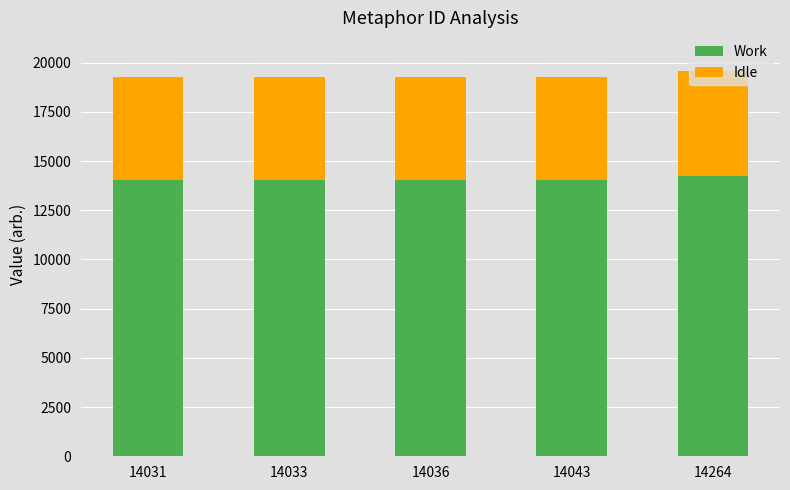

What is the sum of all Work values?

70407